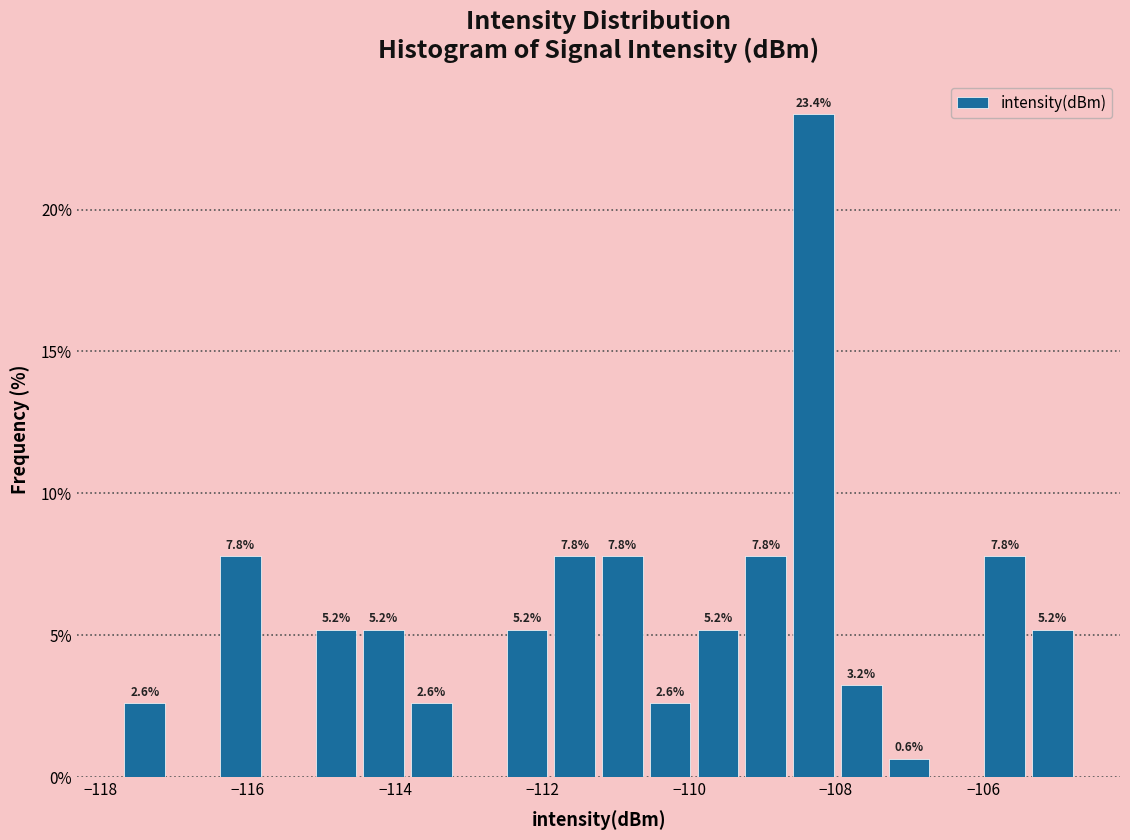

Around what value on the x-axis is the tallest bar? Give the approximate position of its centre, as read against the axis.

-108.4